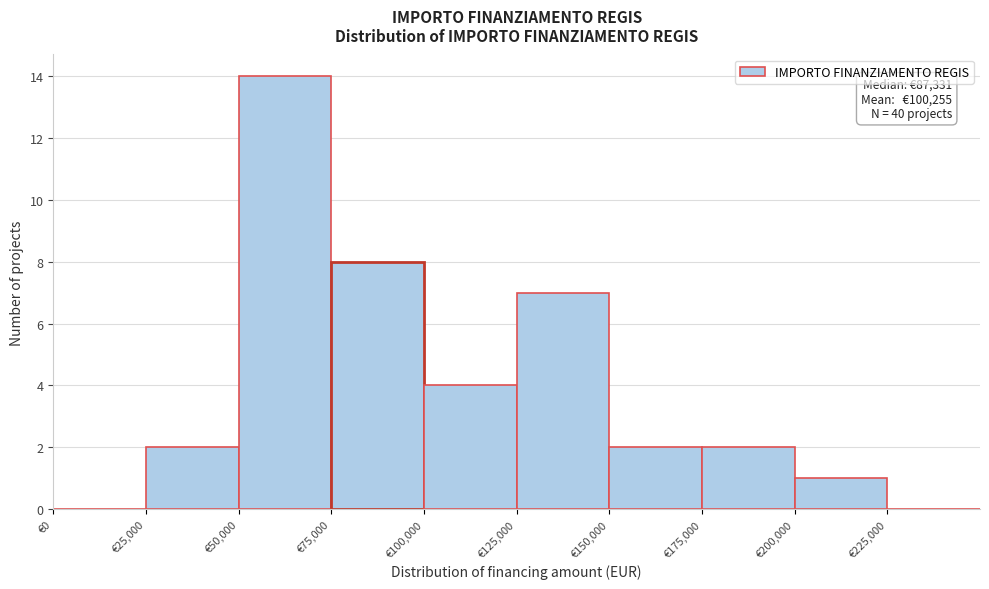

Over which range of the x-axis is the bar tallest?

50000 to 75000